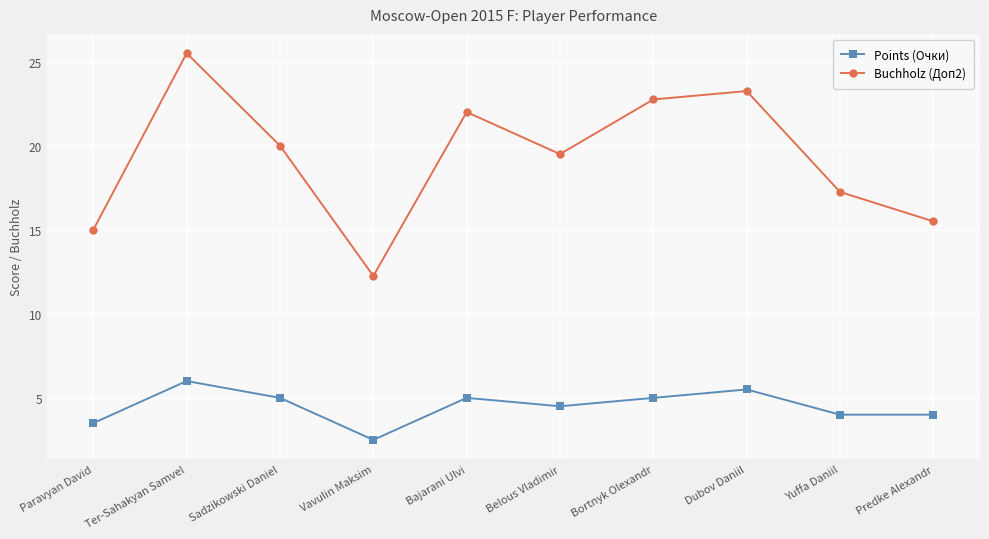

What value does the Buchholz (Доп2) series have at Bortnyk Olexandr?

22.8